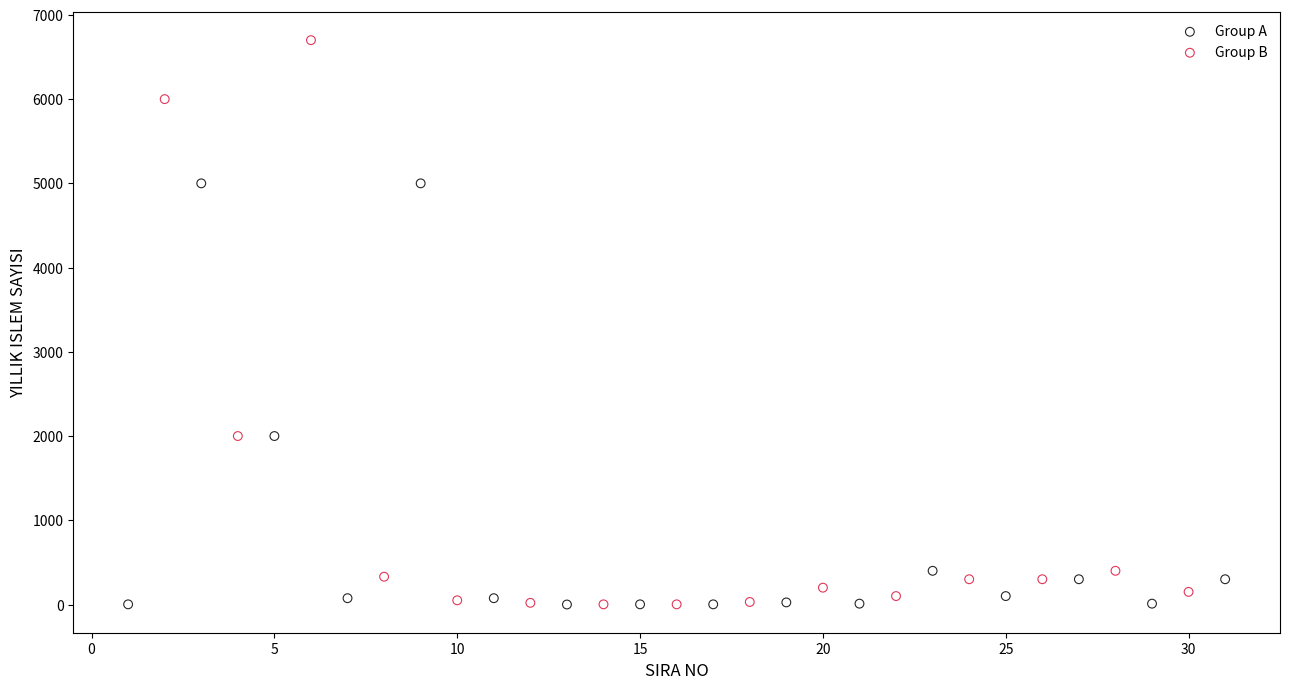

Which series contains the highest Y value?

Group B